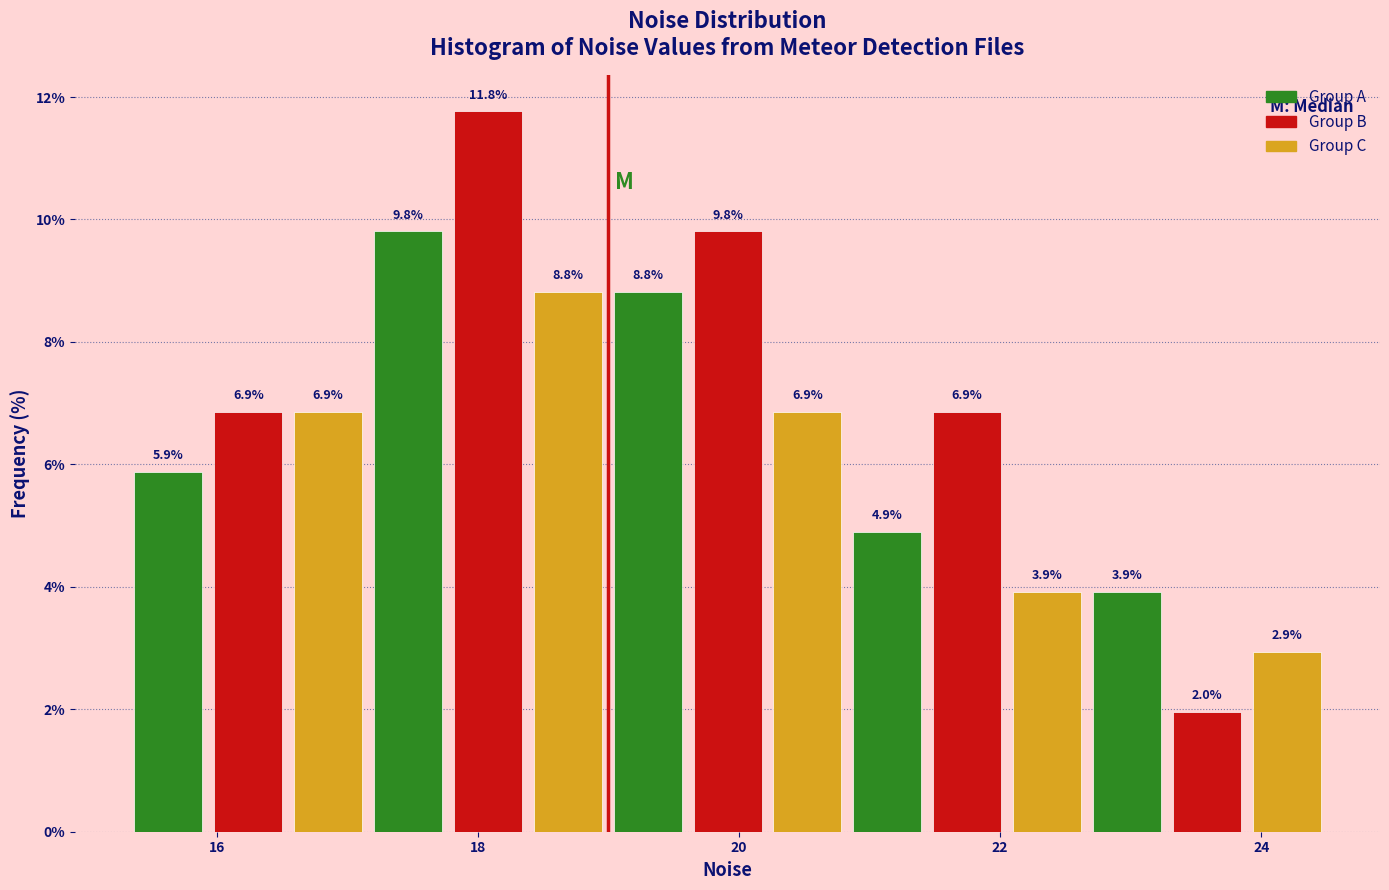

Read against the x-axis, roughly where is the centre of the tallest bar?

18.0